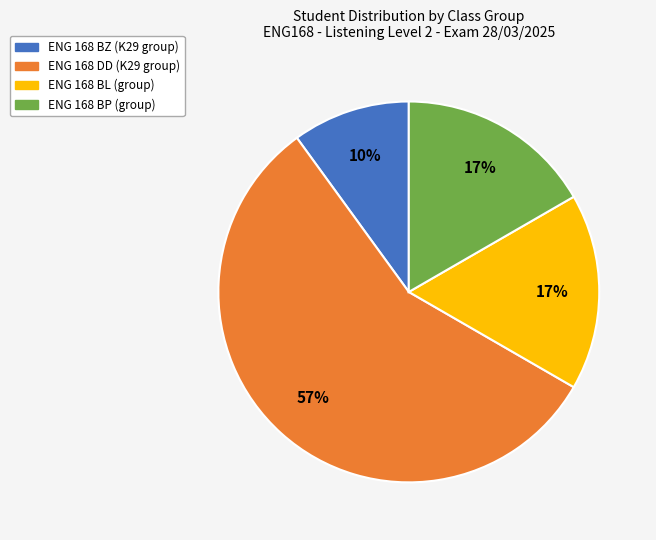

Is there a majority slice in this chart?

Yes